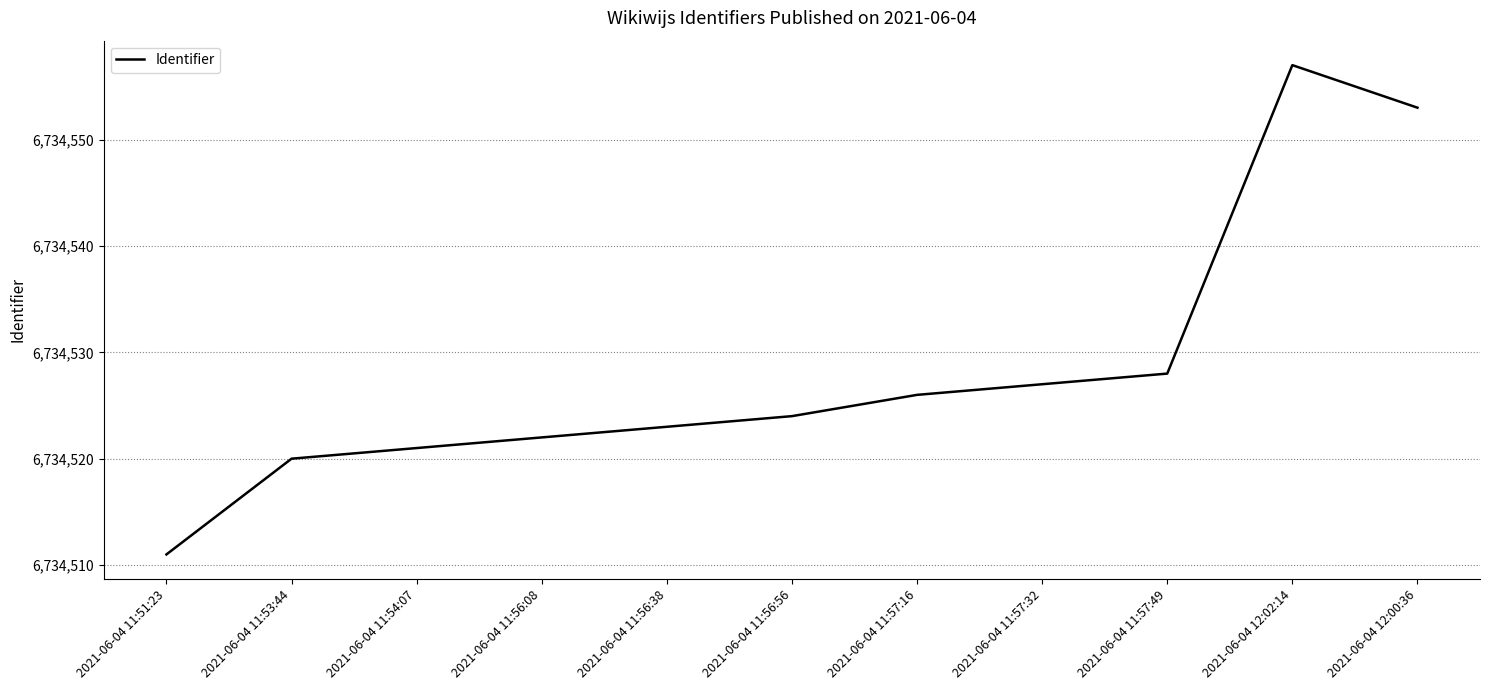

How many lines are shown in the chart?

1